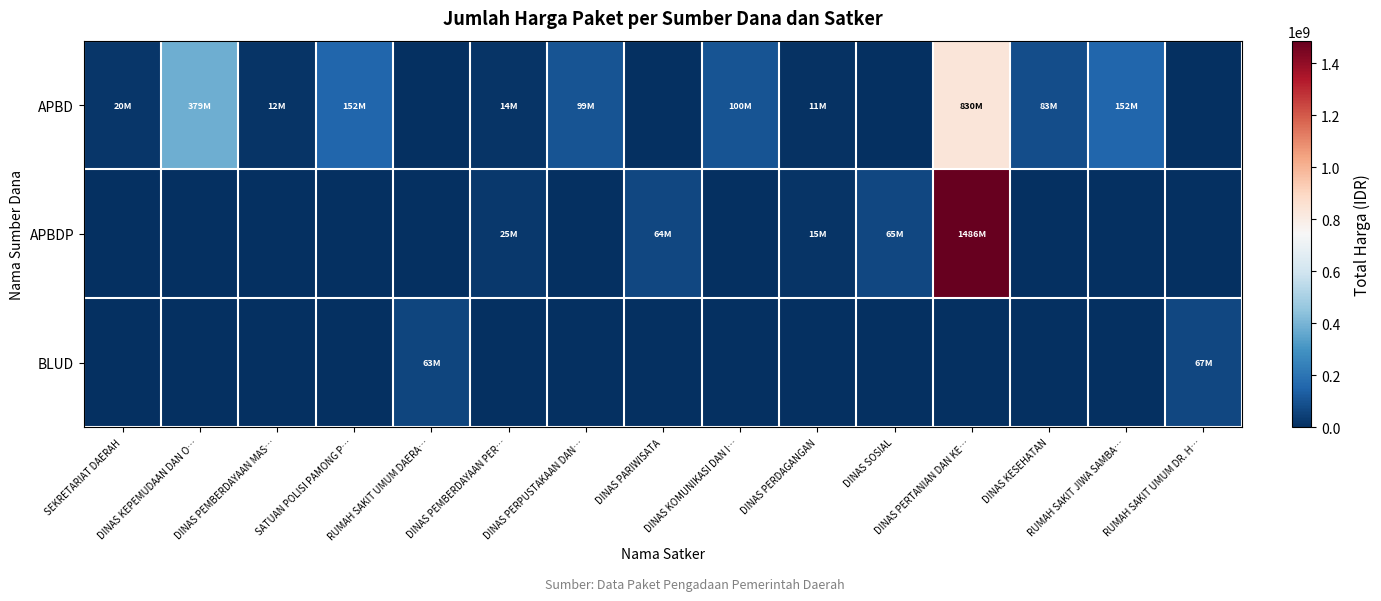

How many distinct data groups are displayed?

3